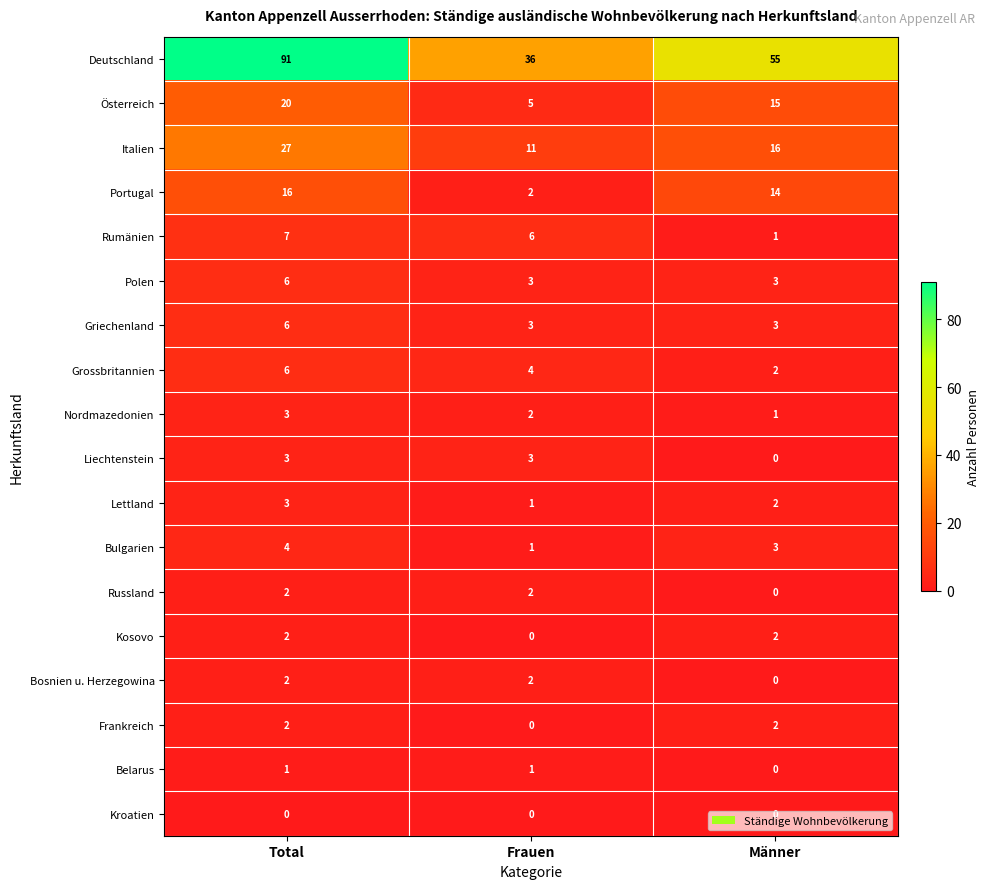

What is the difference between the highest and lowest values at Total?

91